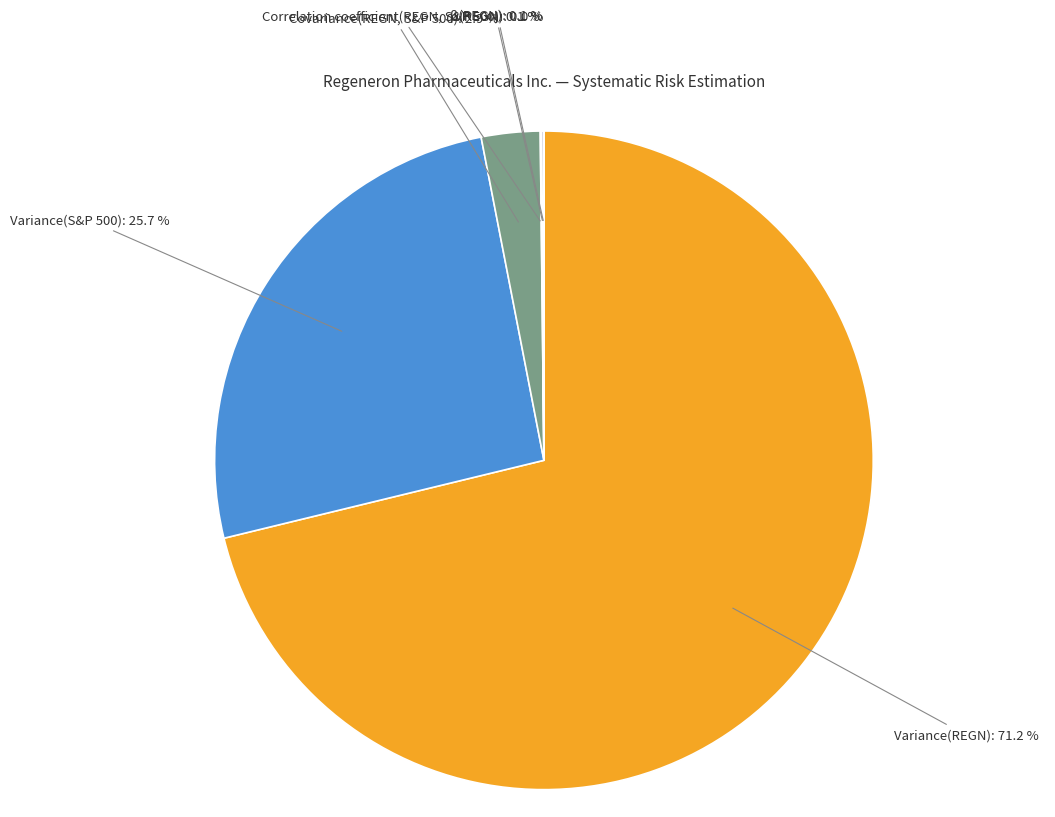

What portion of the pie excludes Variance(S&P 500)?

74.3%